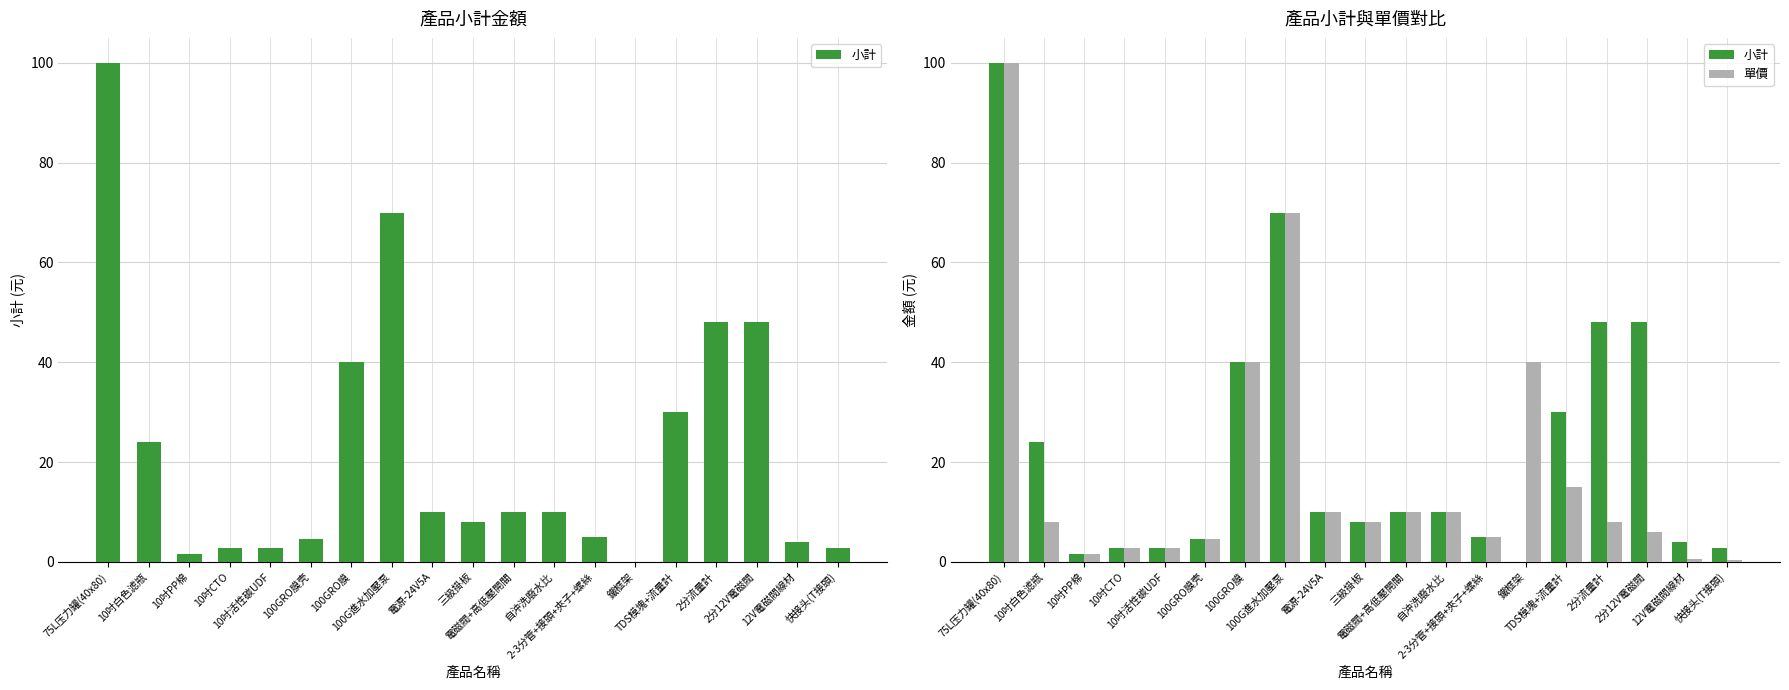

Rank the series at TDS模塊+流量計 from lowest to highest value.

單價, 小計